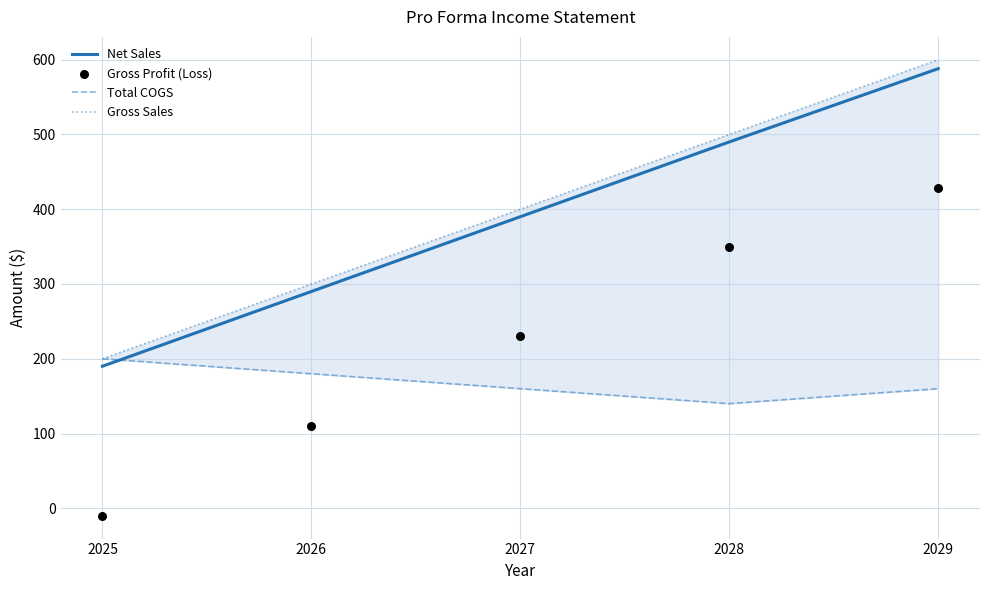

Which series has the largest total across all categories?

Gross Sales